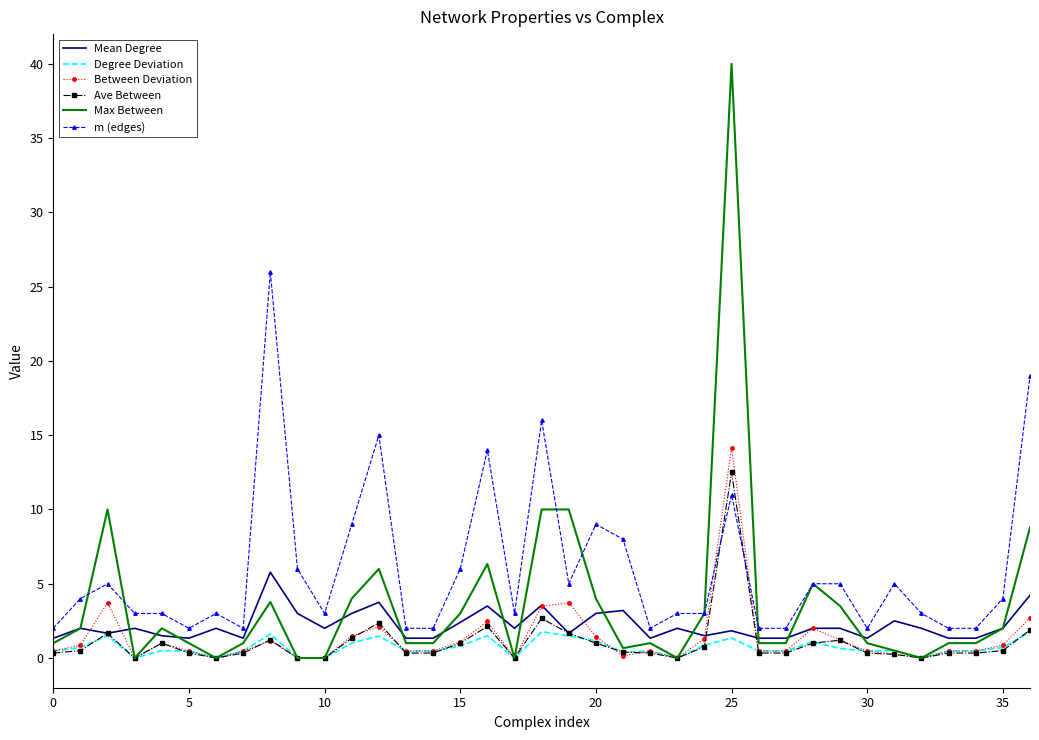

What is the difference between the second highest and second lowest values in the Degree Deviation series?

1.7